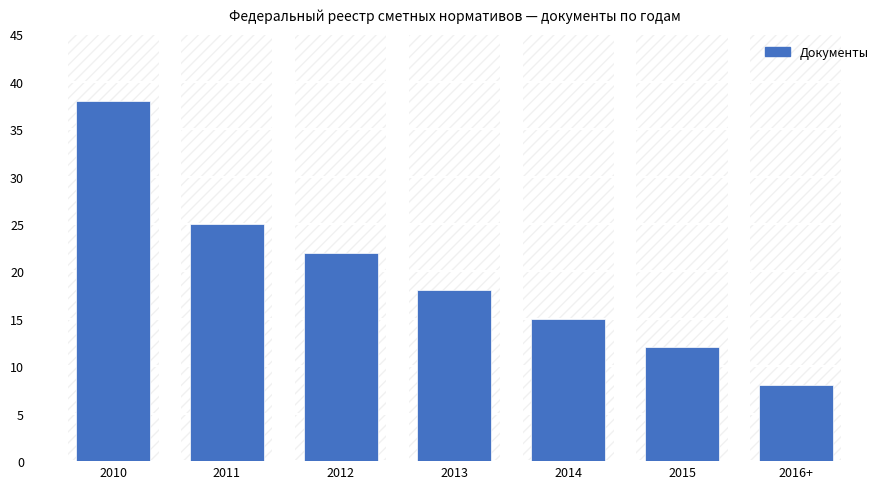

True or false: the data shows 4 at 2015.

False